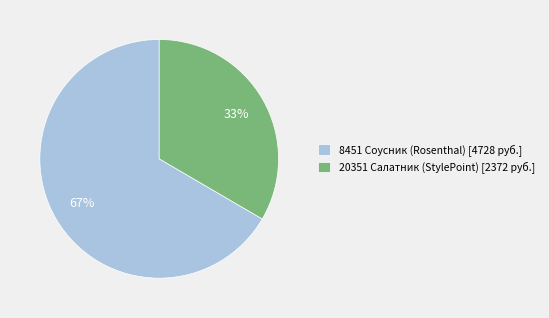

The 20351 Салатник (StylePoint) [2372 руб.] slice represents 20% of the pie. True or false?

False